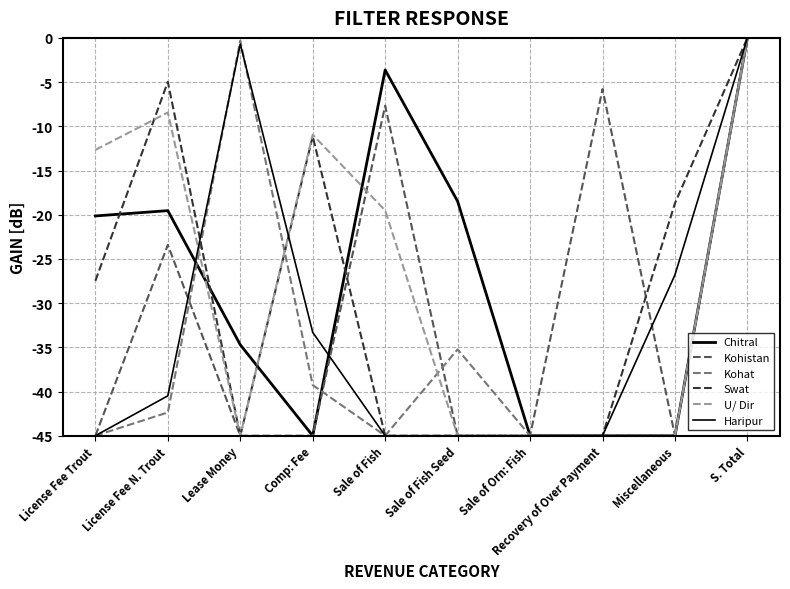

Is this an area chart (filled region under the line)?

No